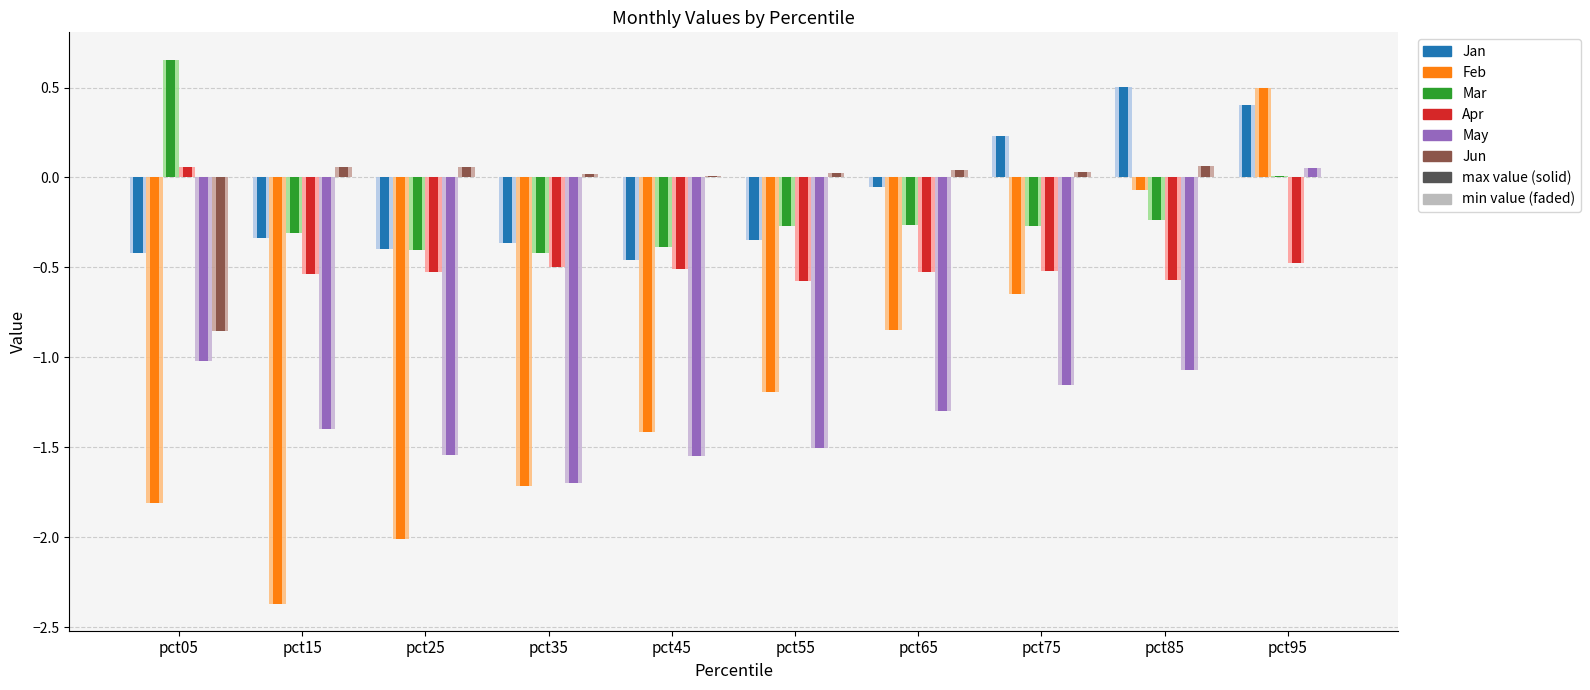

Does the chart contain stacked bars?

No